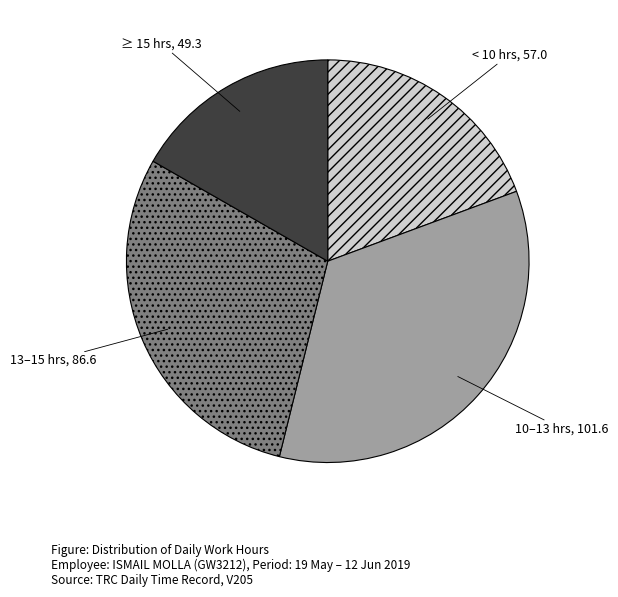

What is the ratio of the value at < 10 hrs, 57.0 to the value at 13–15 hrs, 86.6?

0.7